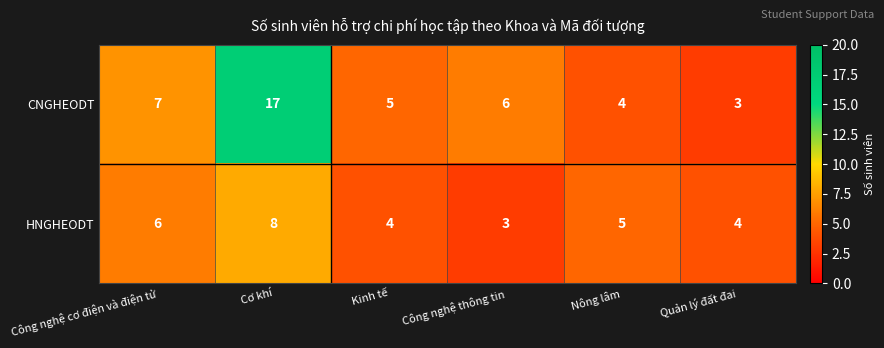

Rank the series at Nông lâm from highest to lowest value.

HNGHEODT, CNGHEODT